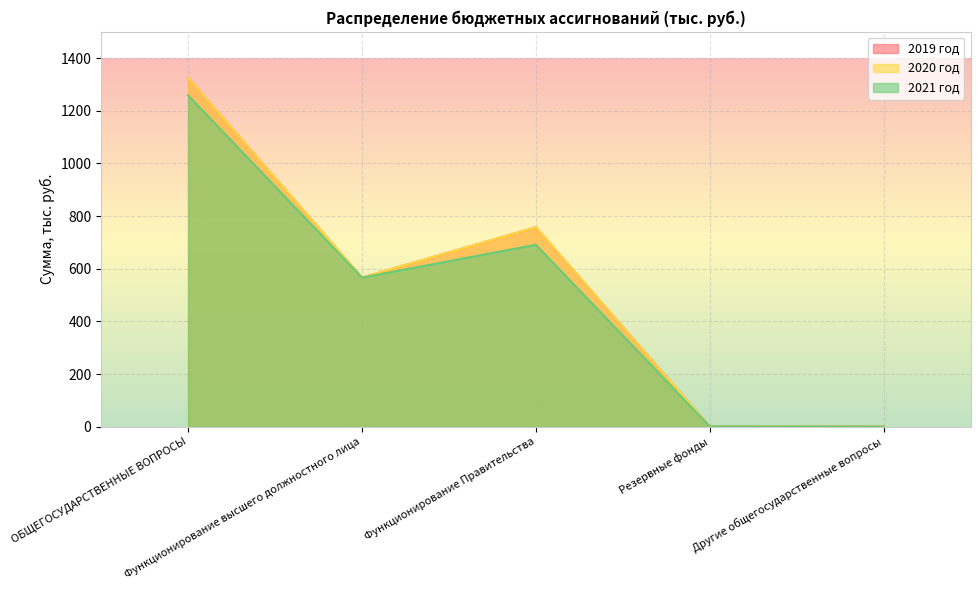

At which category is the sum across all series the highest?

ОБЩЕГОСУДАРСТВЕННЫЕ ВОПРОСЫ